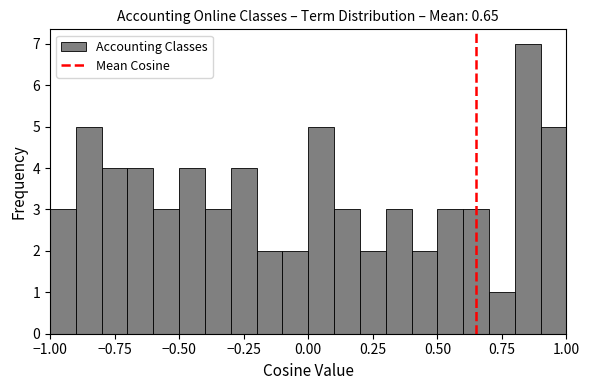

Around what value on the x-axis is the tallest bar? Give the approximate position of its centre, as read against the axis.

0.85